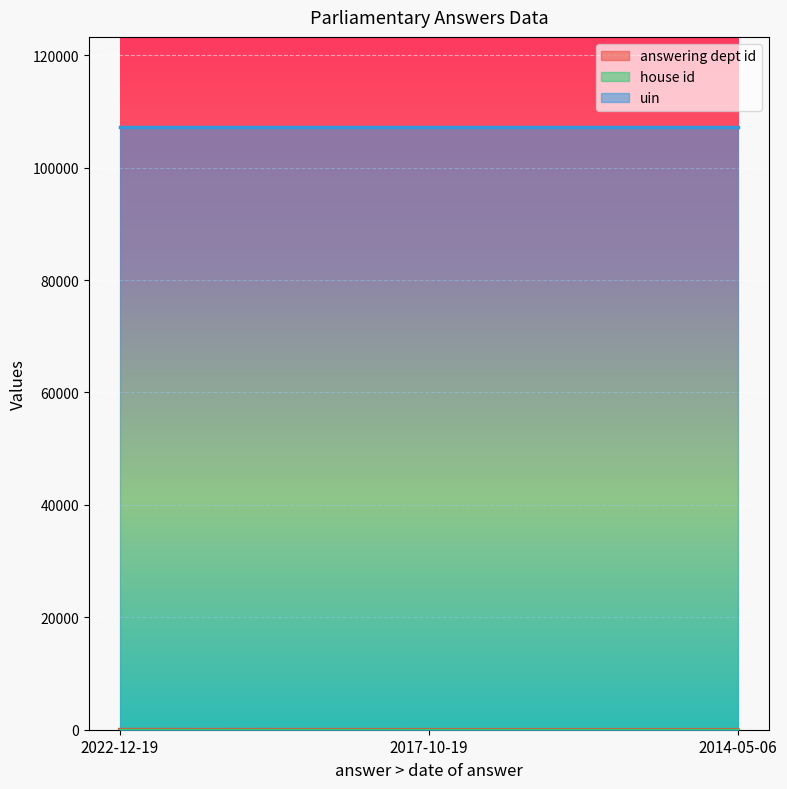

Which series changed the most between 2022-12-19 and 2014-05-06?

answering dept id